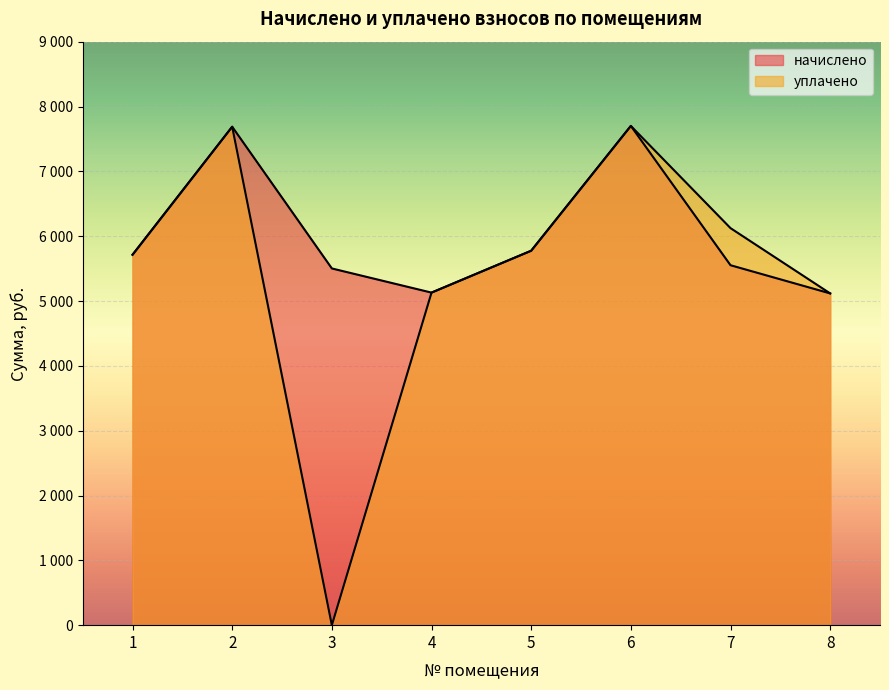

How many lines are shown in the chart?

2